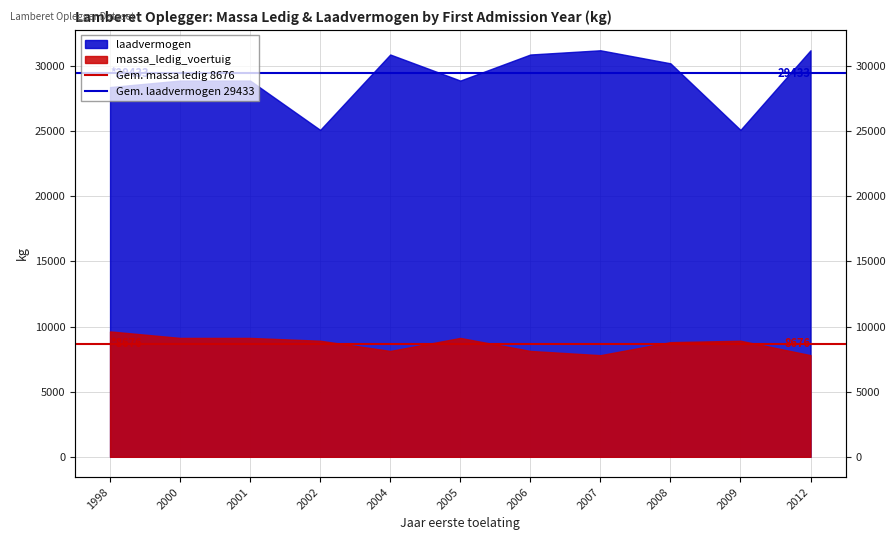

Rank the series by their average value, from highest to lowest.

Gem. laadvermogen 29433, Gem. massa ledig 8676